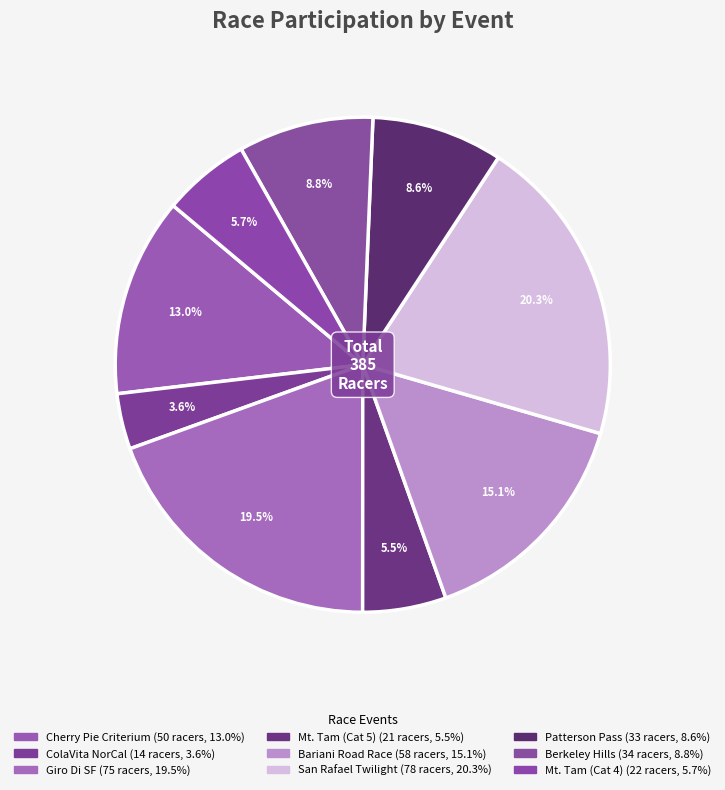

How many segments does this pie chart have?

9